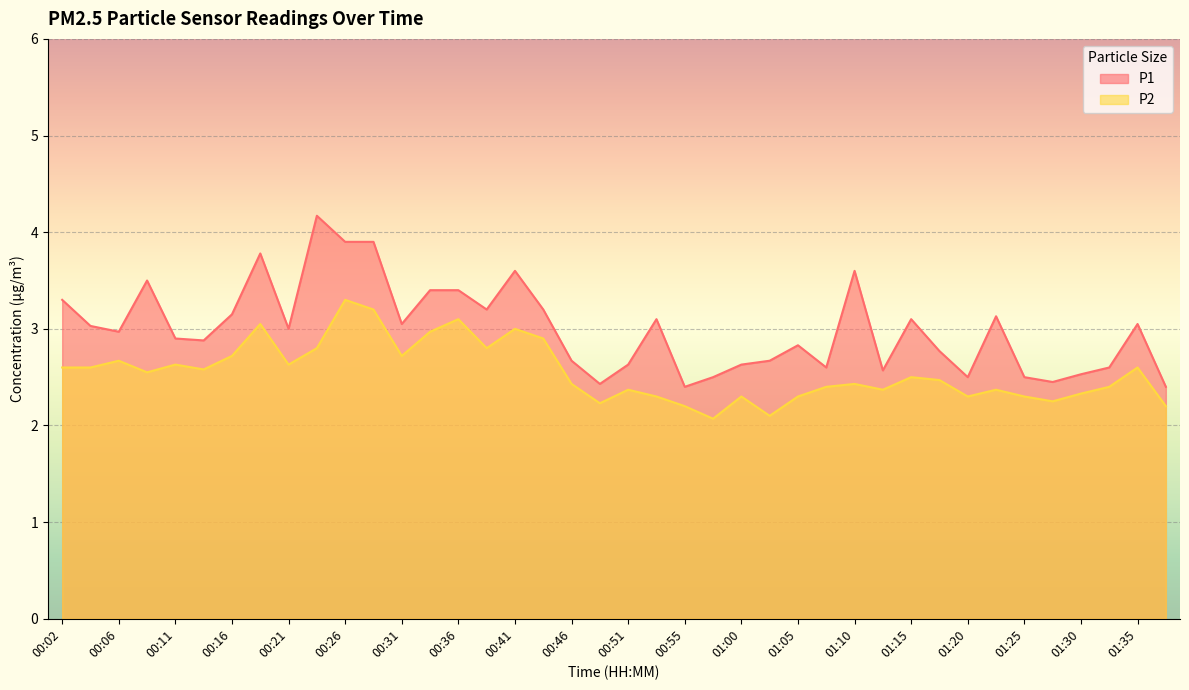

Rank the categories by P2 value from lowest to highest.

00:58, 01:03, 00:55, 01:37, 00:48, 01:27, 00:53, 01:00, 01:05, 01:20, 01:25, 01:30, 00:51, 01:13, 01:22, 01:08, 01:32, 00:46, 01:10, 01:18, 01:15, 00:09, 00:14, 00:02, 00:04, 01:35, 00:11, 00:21, 00:06, 00:16, 00:31, 00:24, 00:38, 00:43, 00:33, 00:41, 00:19, 00:36, 00:28, 00:26